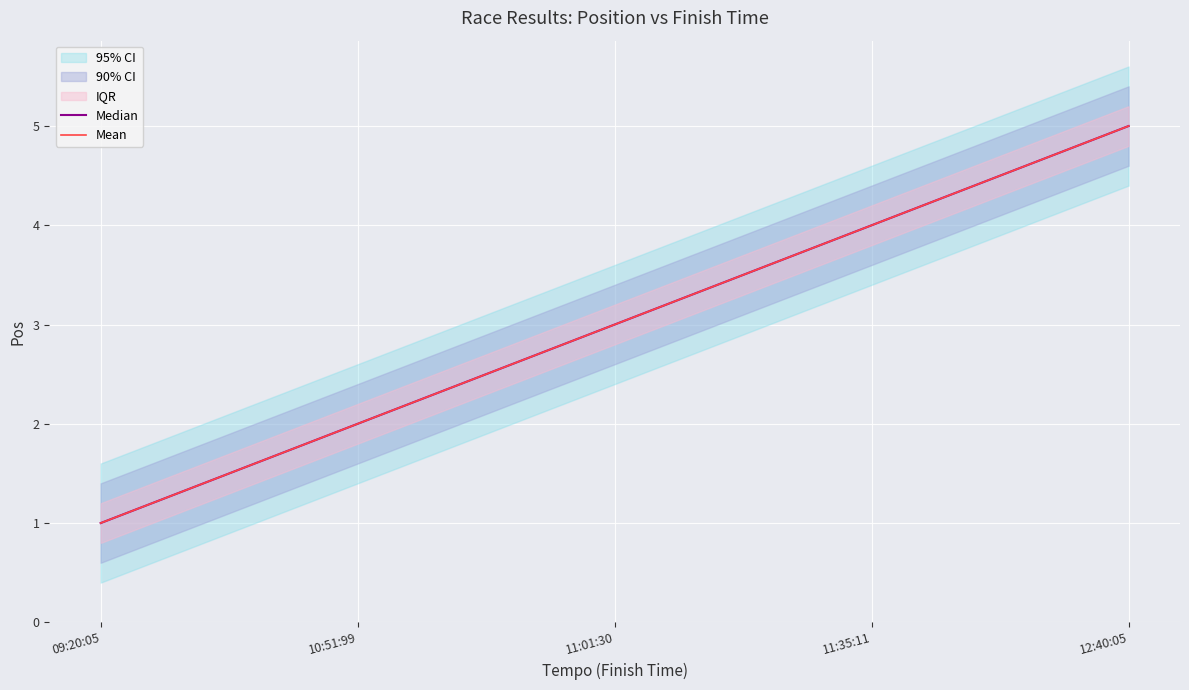

Read the Mean value at 11:35:11.

4